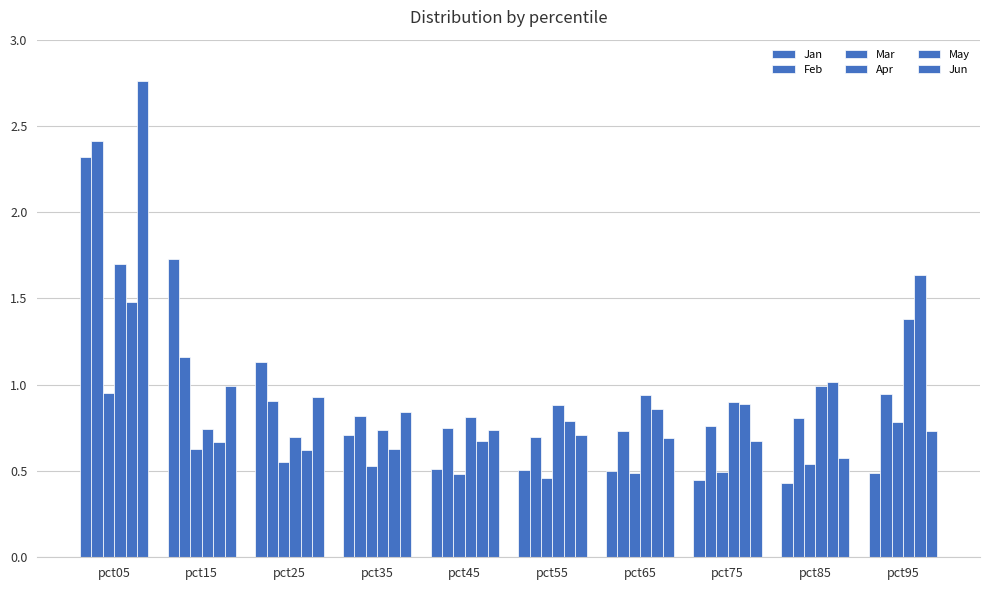

Rank the series at pct95 from lowest to highest value.

Jan, Jun, Mar, Feb, Apr, May